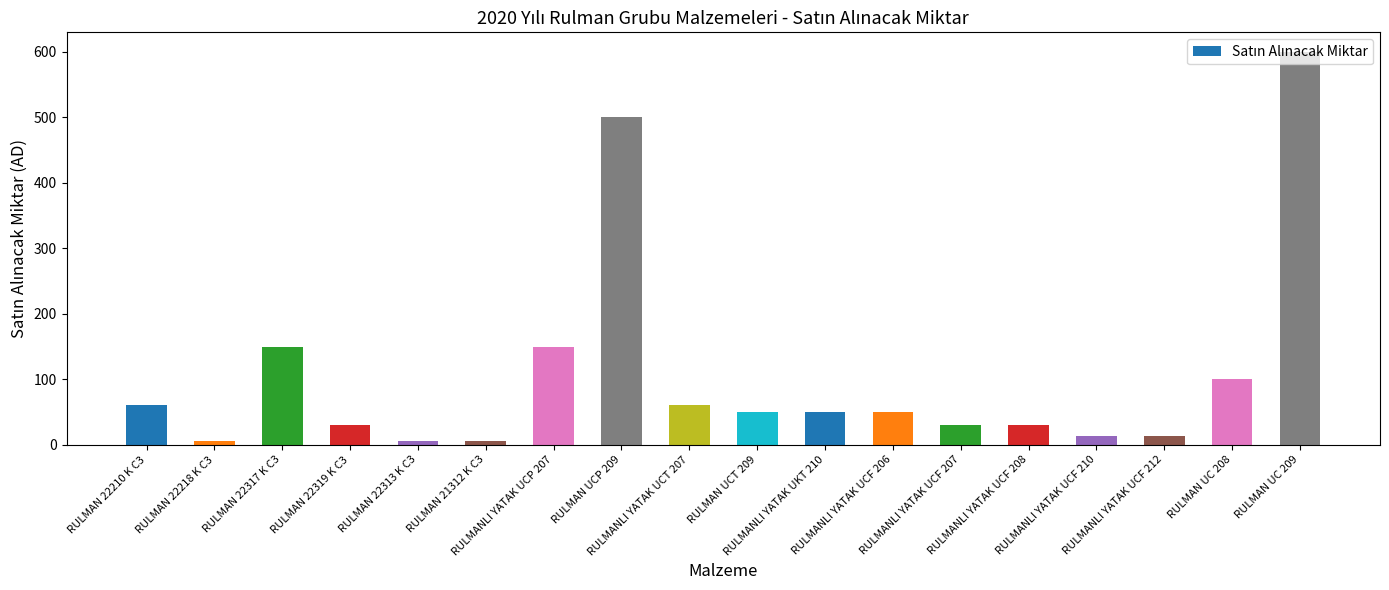

What is the sum of the values at RULMANLI YATAK UCF 212 and RULMAN 22317 K C3?

164